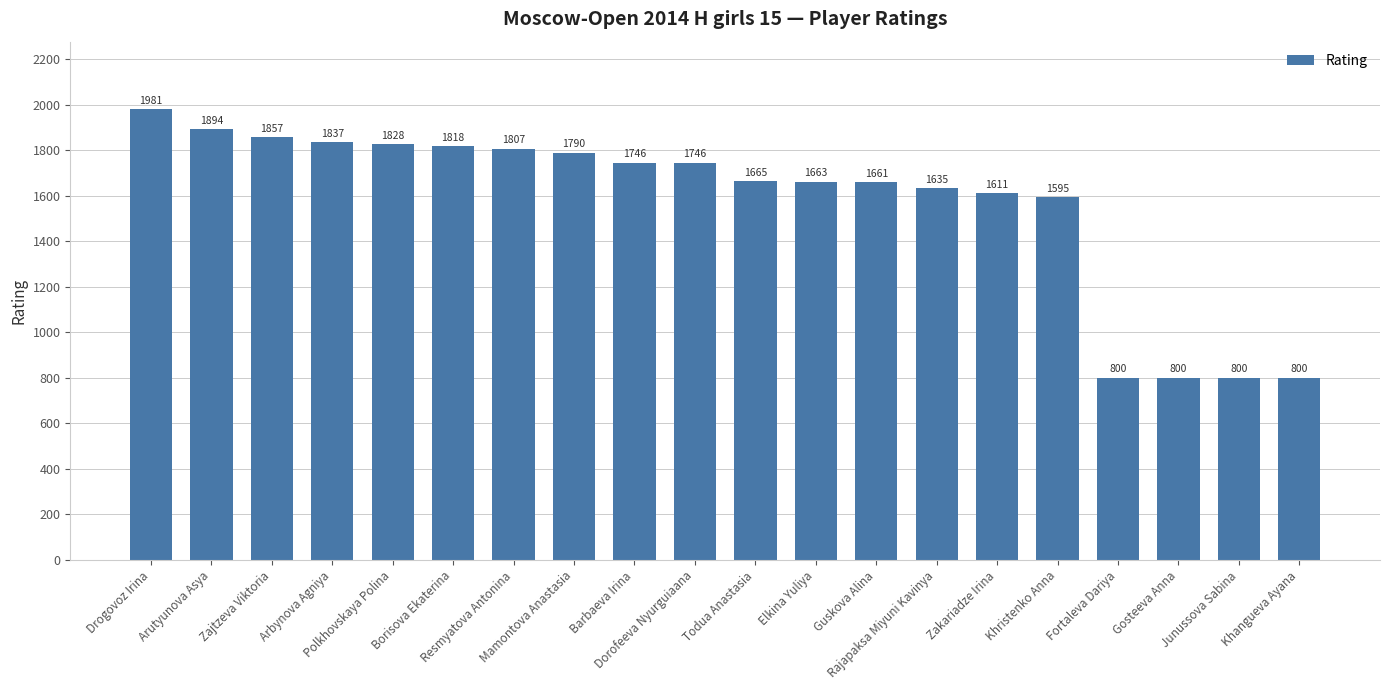

Where is the data nearest to the value 1390?

Khristenko Anna